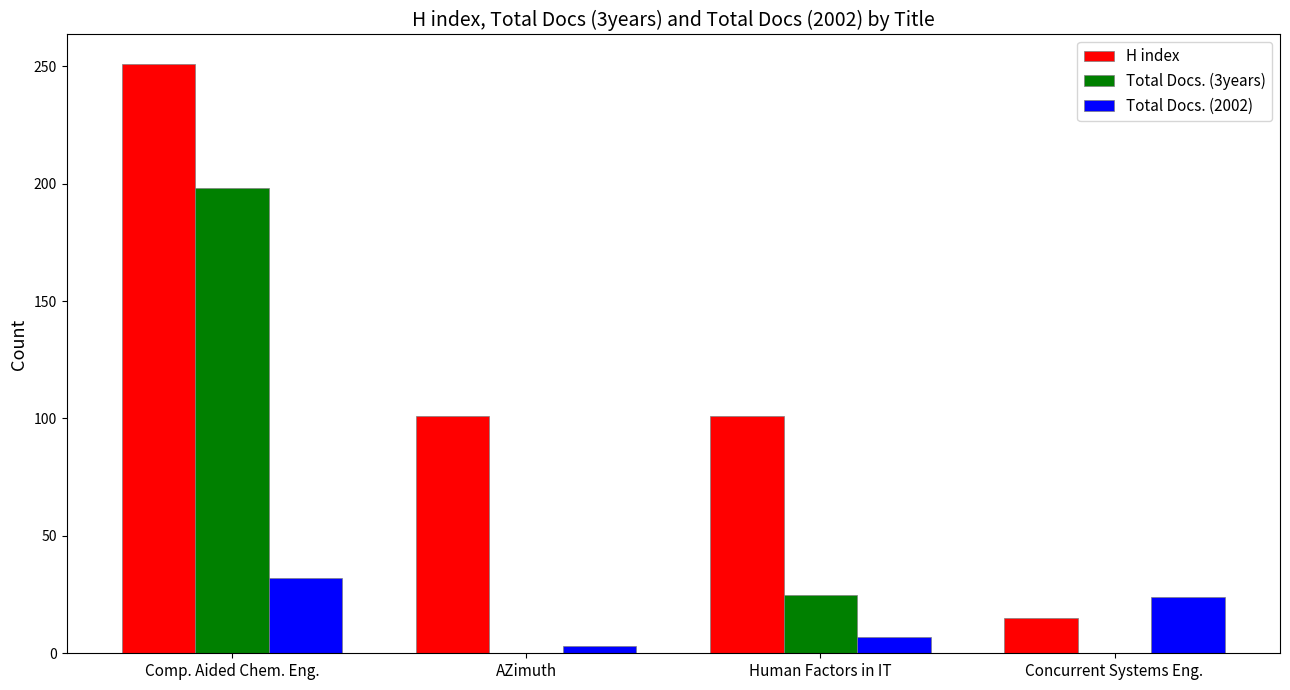

What is the spread (max minus min) of values at Comp. Aided Chem. Eng.?

219